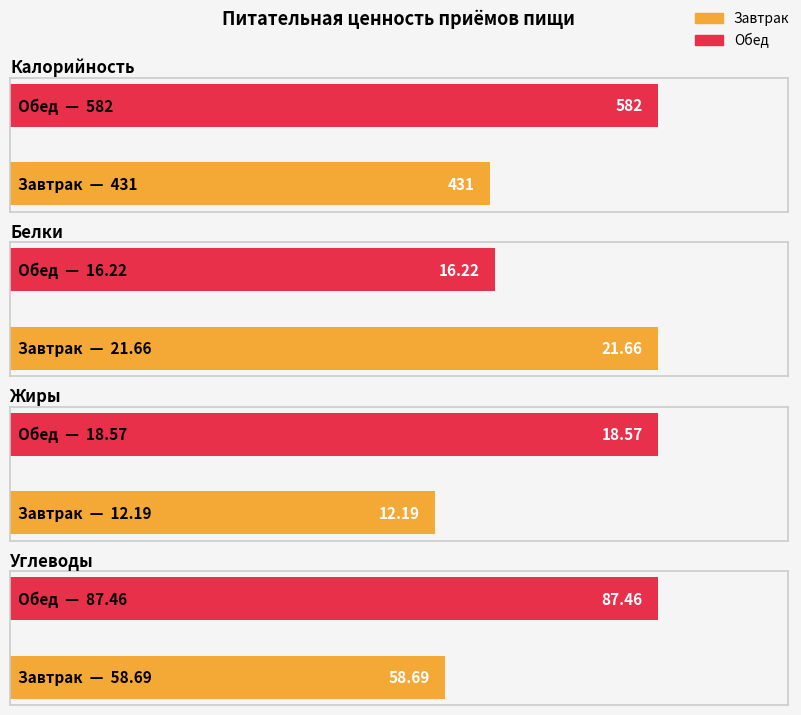

What is the label of the 1st bar from the left?

Завтрак